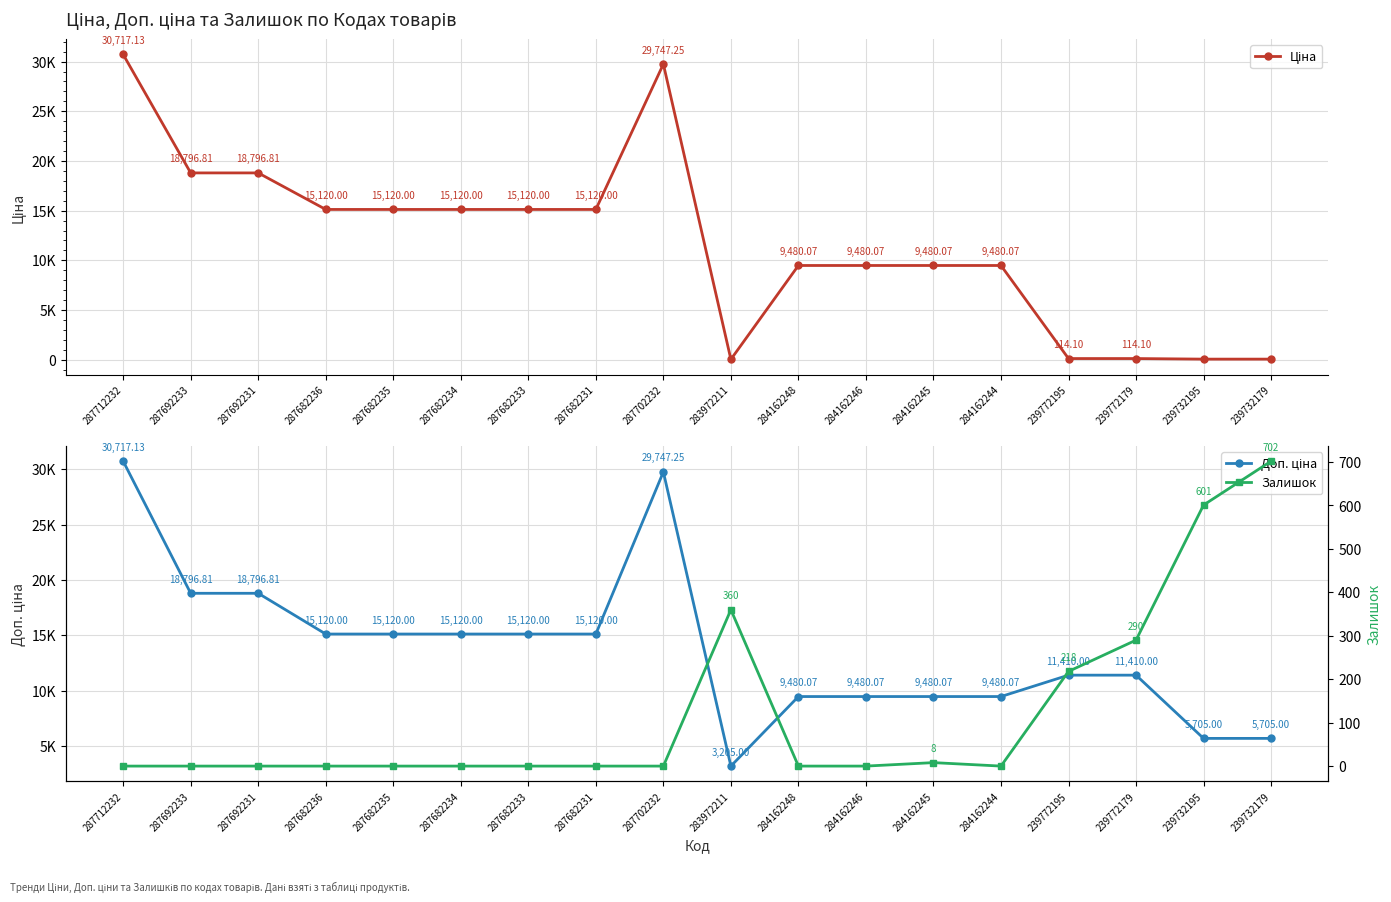

Reading left to right, what are all the values shown in this chart?

Ціна: 30717.1	18796.8	18796.8	15120.0	15120.0	15120.0	15120.0	15120.0	29747.2	32.0	9480.1	9480.1	9480.1	9480.1	114.1	114.1	57.0	57.0
Доп. ціна: 30717.1	18796.8	18796.8	15120.0	15120.0	15120.0	15120.0	15120.0	29747.2	3205.0	9480.1	9480.1	9480.1	9480.1	11410.0	11410.0	5705.0	5705.0
Залишок: 0.0	0.0	0.0	0.0	0.0	0.0	0.0	0.0	0.0	360.0	0.0	0.0	8.0	0.0	218.0	290.0	601.0	702.0